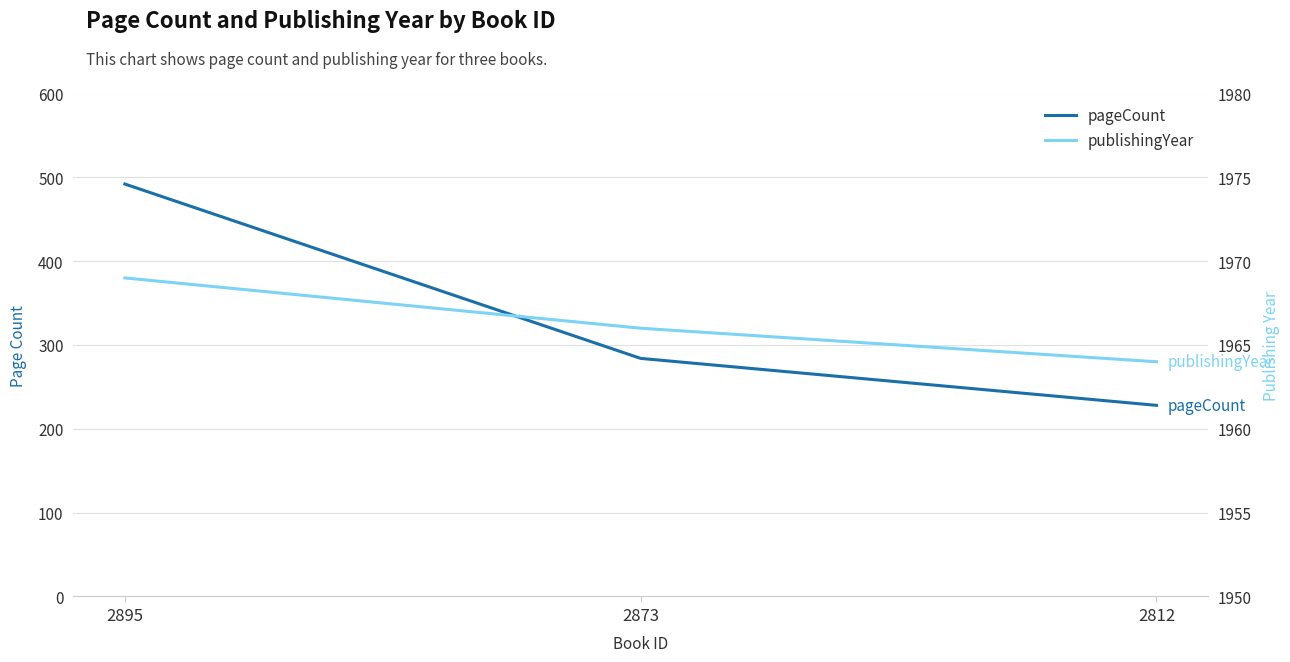

Is it true that publishingYear equals 1969 at 2895?

True